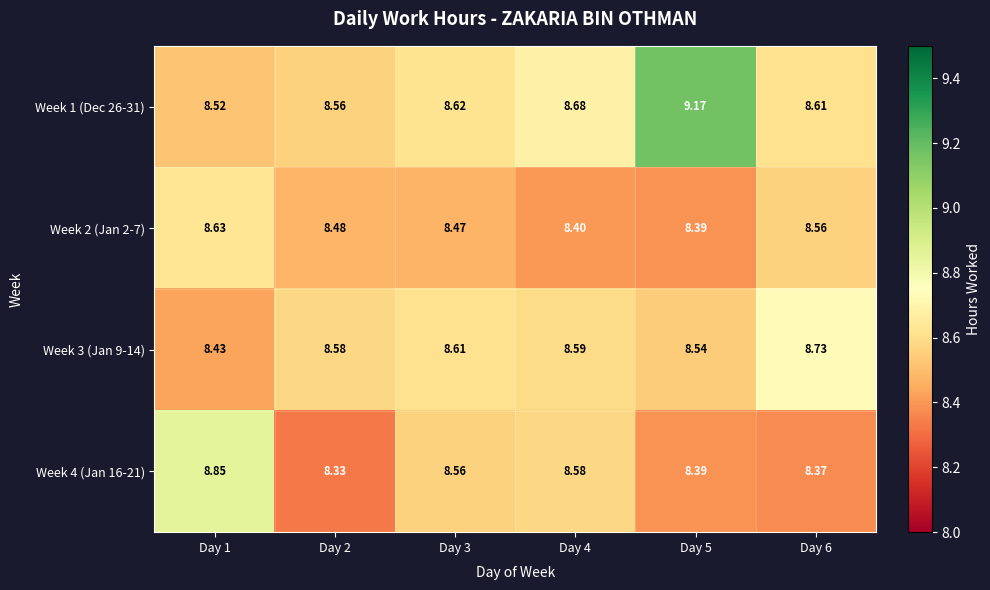

Is the value of Week 4 (Jan 16-21) at Day 2 greater than the value of Week 3 (Jan 9-14) at Day 6?

No